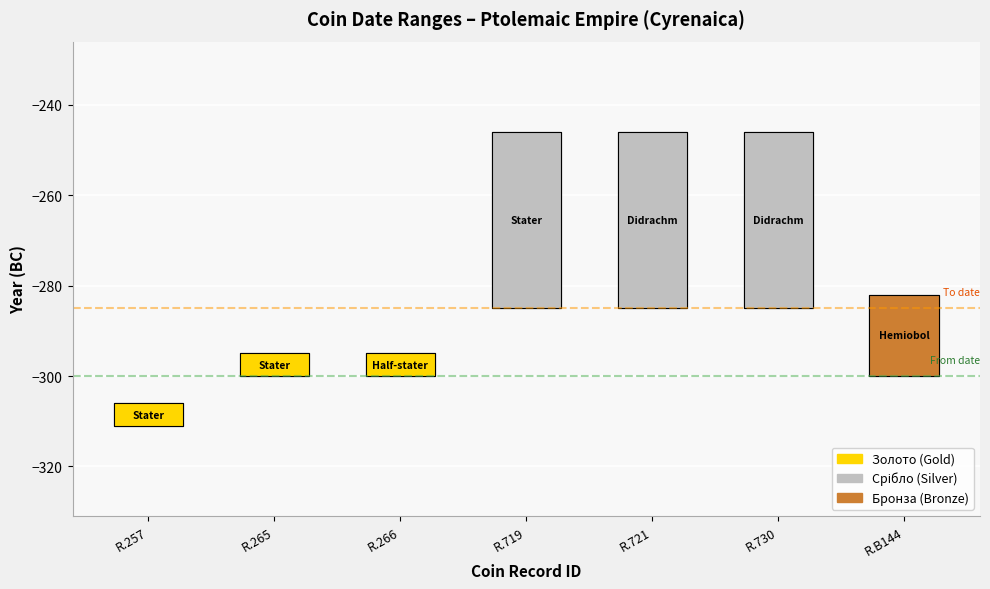

Reading left to right, what are all the values shown in this chart?

5	5	5	39	39	39	18